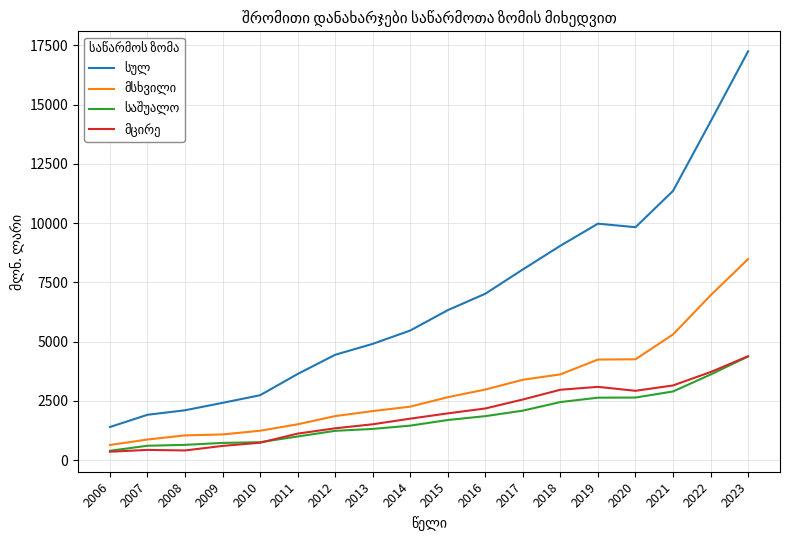

At which category is the sum across all series the highest?

2023